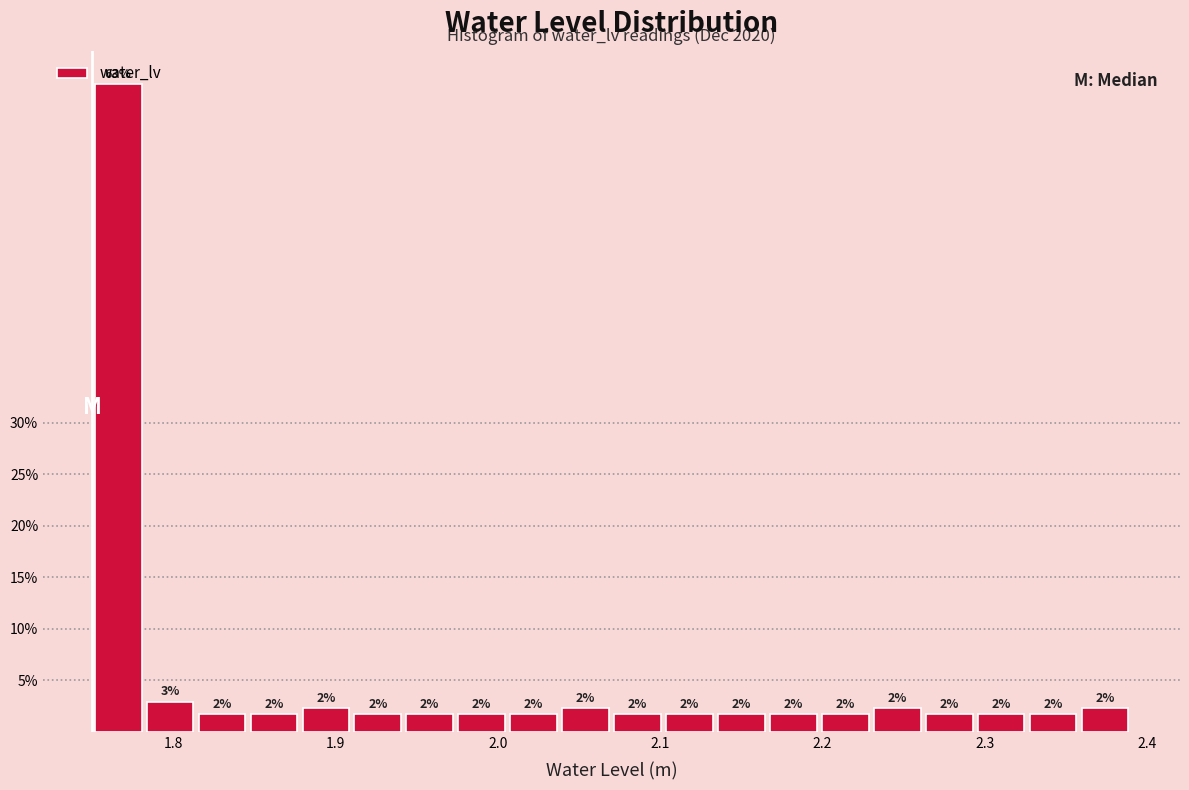

Around what value on the x-axis is the tallest bar? Give the approximate position of its centre, as read against the axis.

1.77